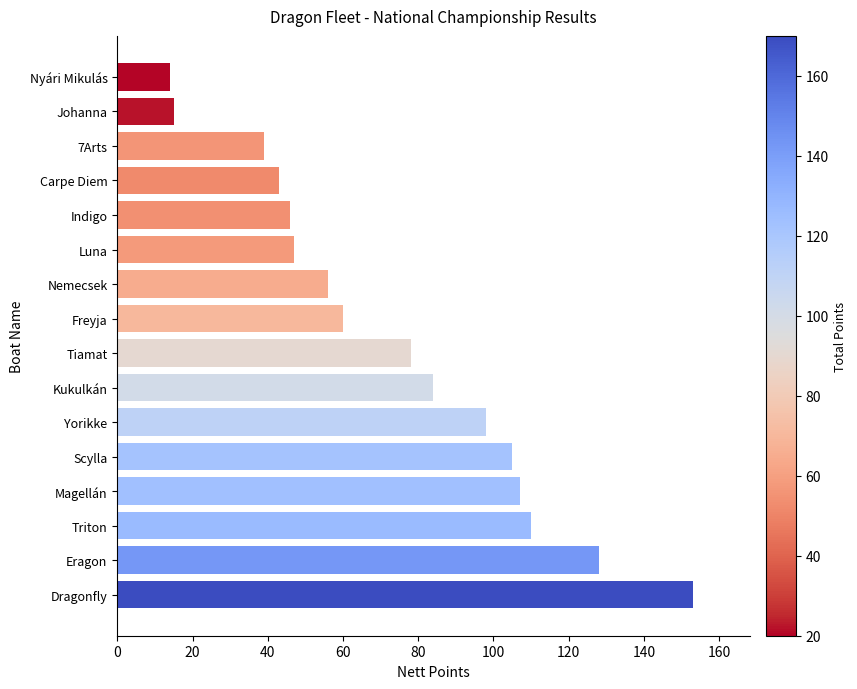

What is the label of the 13th bar from the bottom?

Carpe Diem